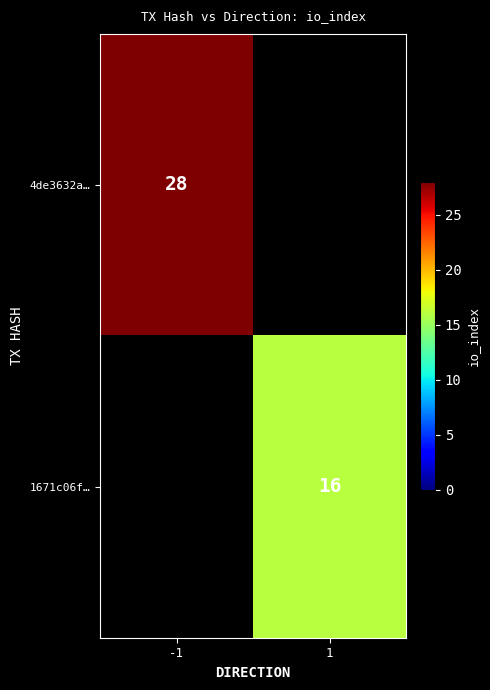

True or false: 1671c06f… has a value of 16 at 1.

True